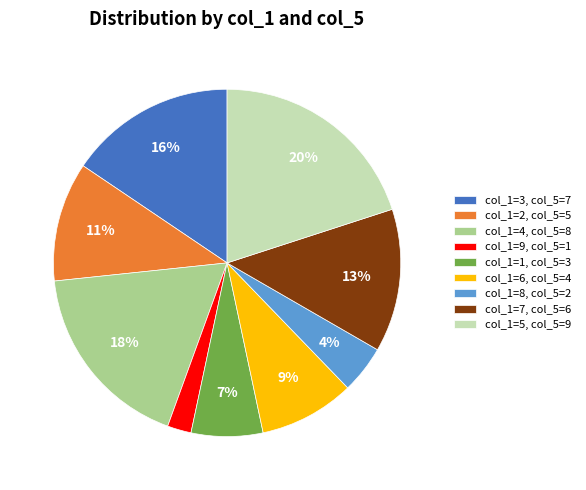

Does any single category account for the majority?

No